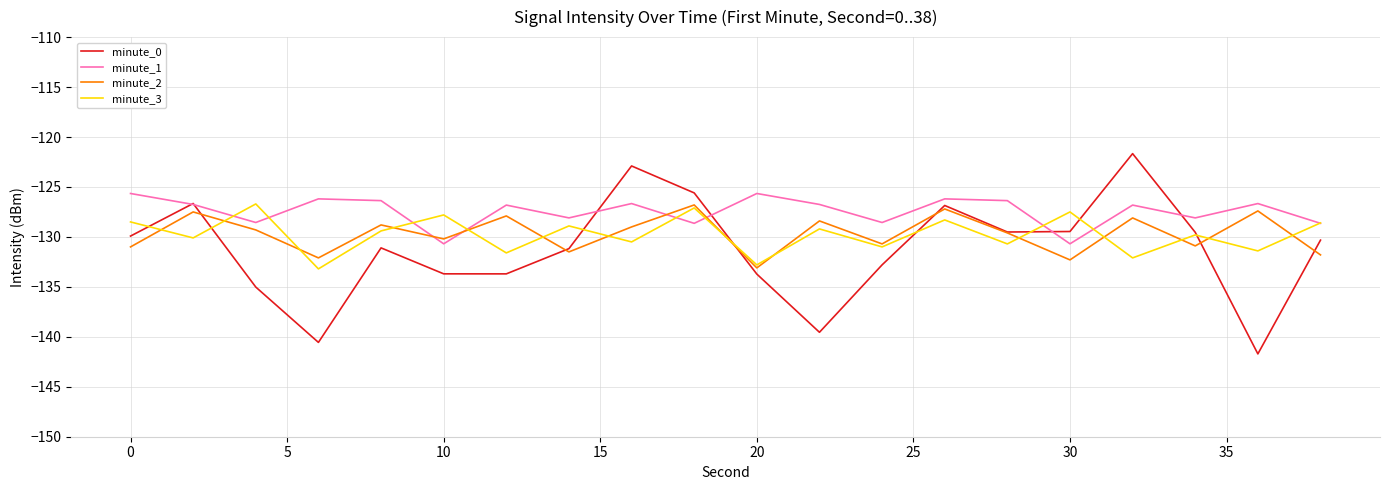

Which series has the largest total across all categories?

minute_1